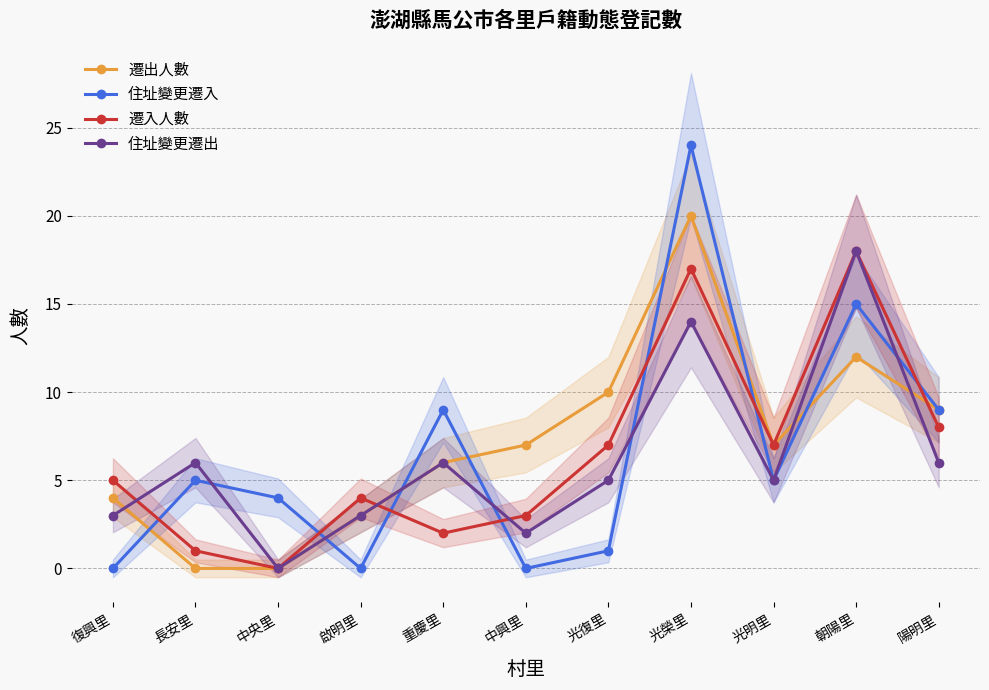

What is the label of the 2nd point from the left?

長安里